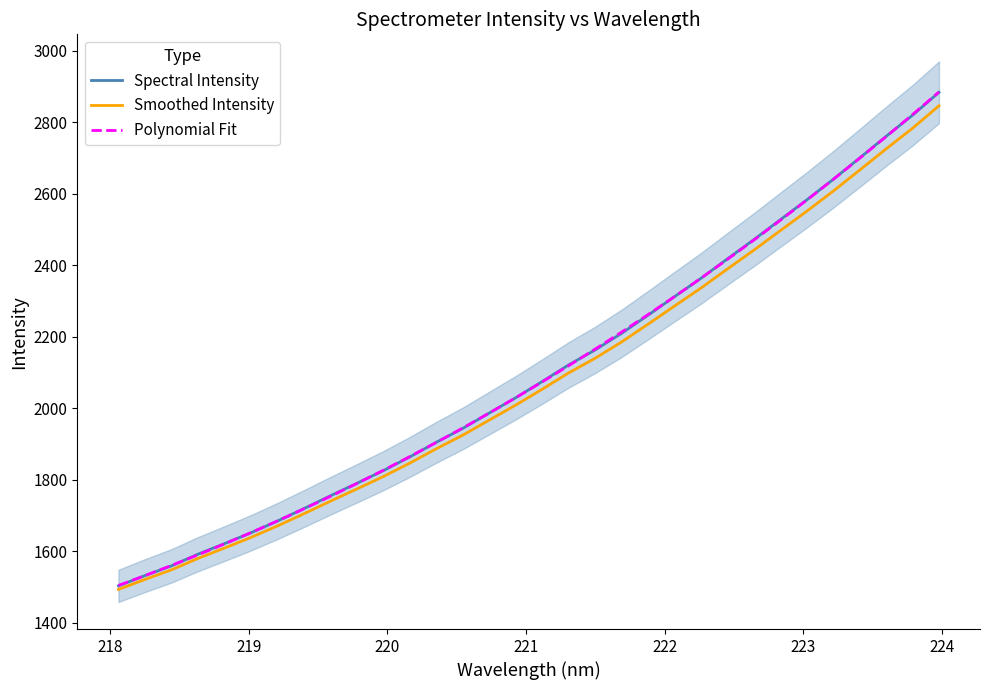

Does the chart have visible grid lines?

No